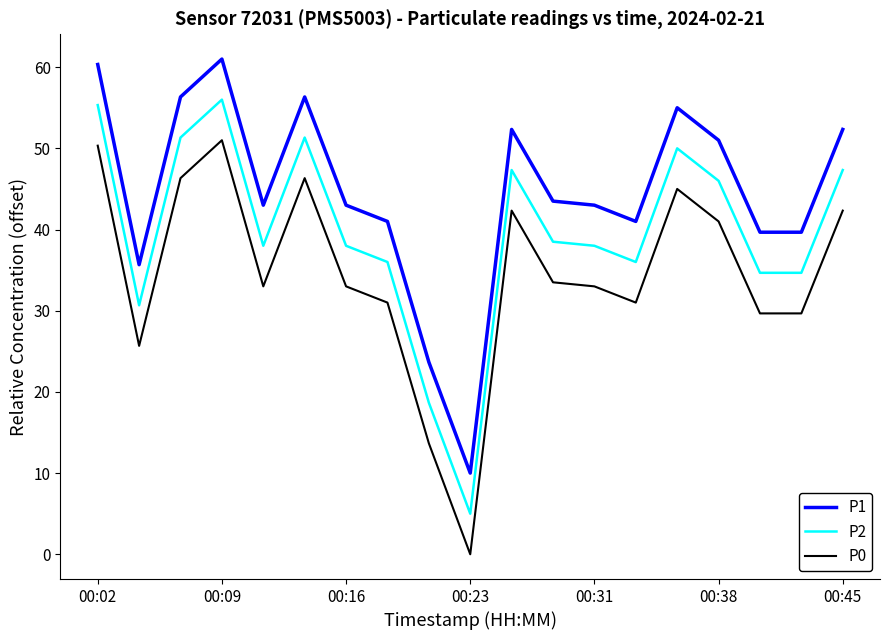

What are all the series names shown in the legend?

P1, P2, P0